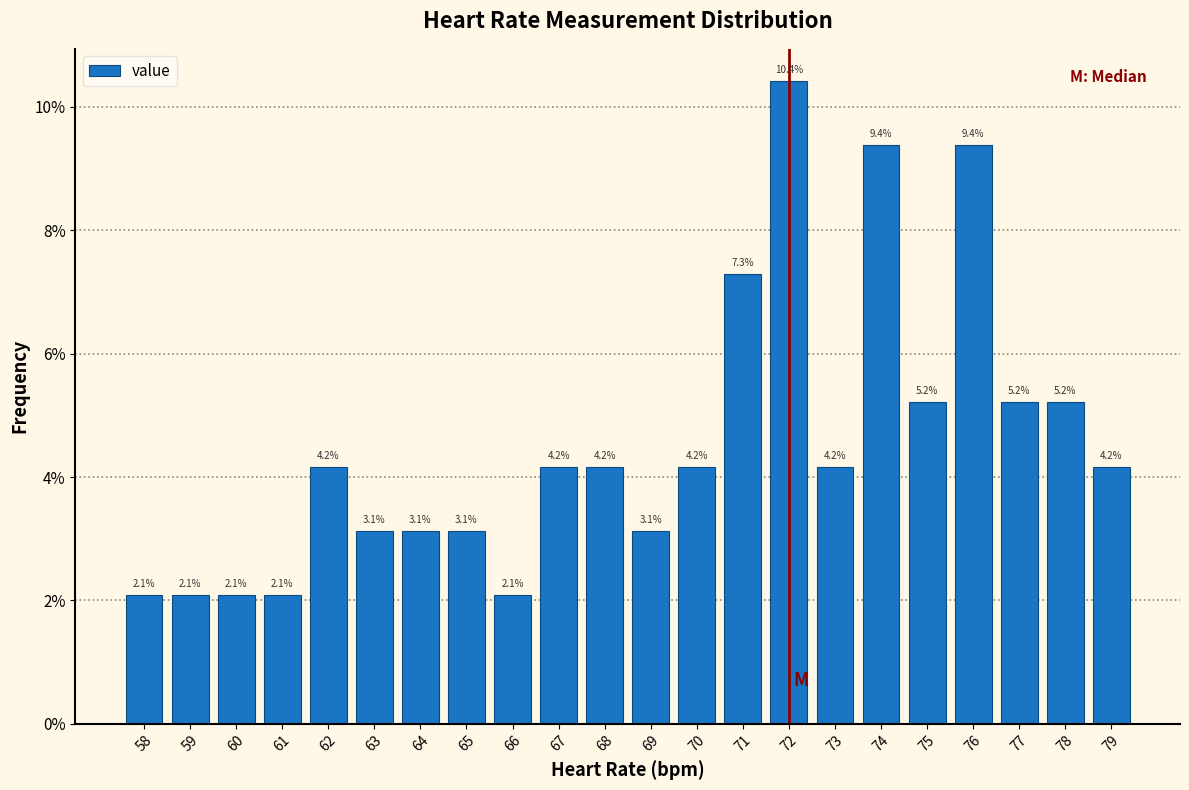

Over which range of the x-axis is the bar tallest?

71.5 to 72.5